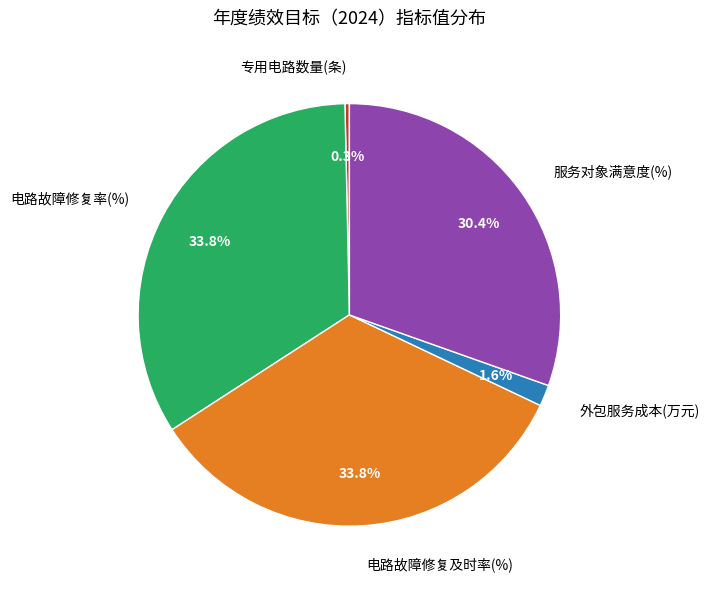

Is there any slice that represents more than half of the pie?

No